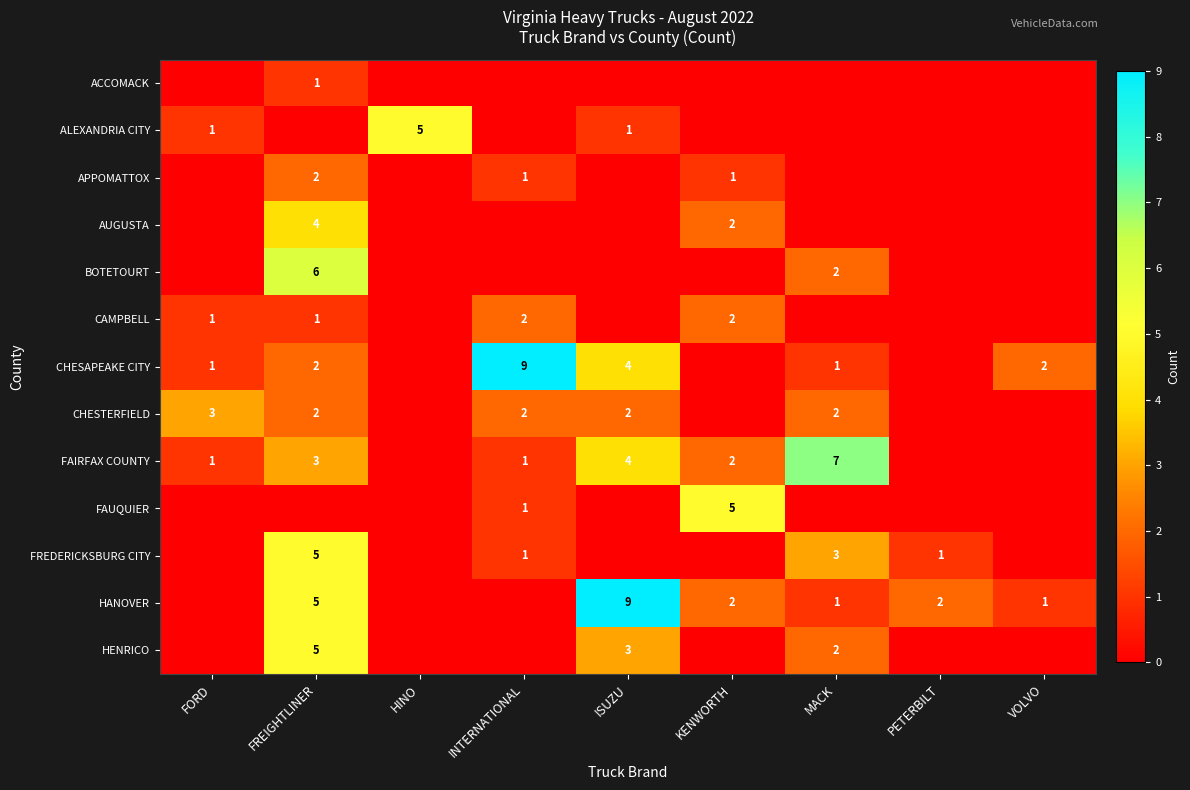

What is the spread (max minus min) of values at HINO?

5